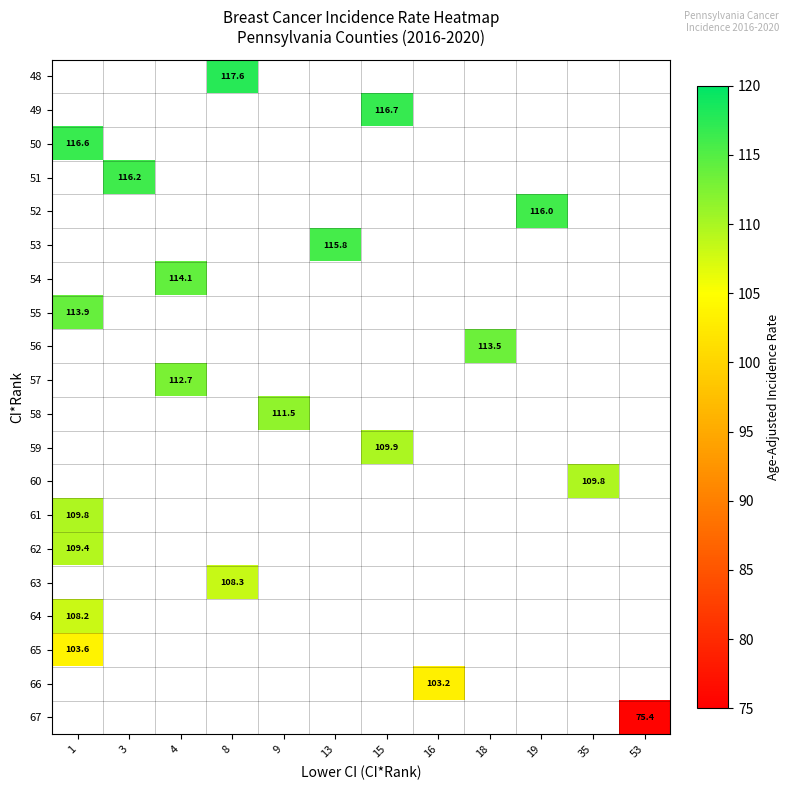

Count the number of data series in this chart.

20